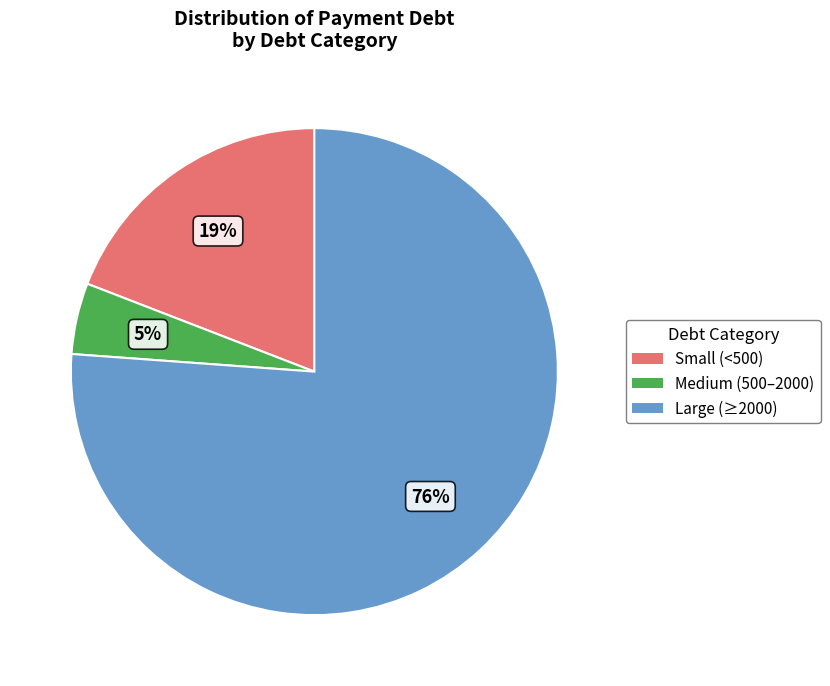

Is there a majority slice in this chart?

Yes